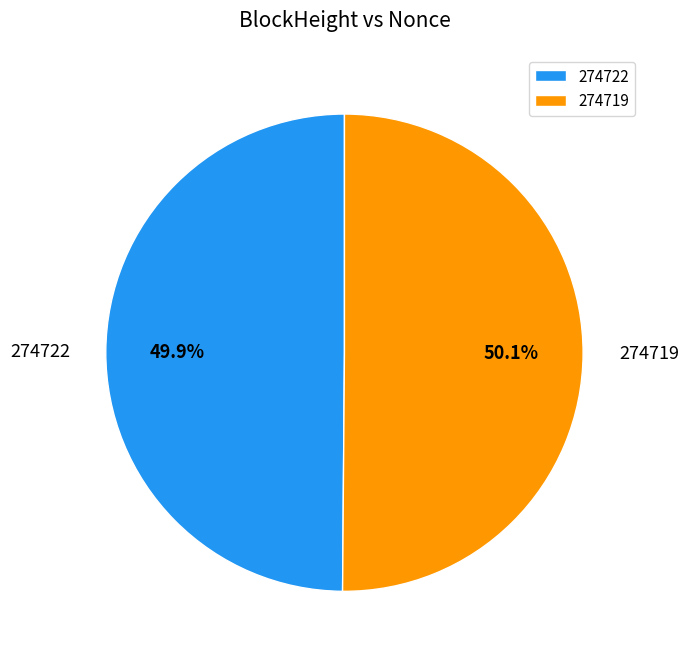

To the nearest percent, what percentage of the pie is 274719?

50%